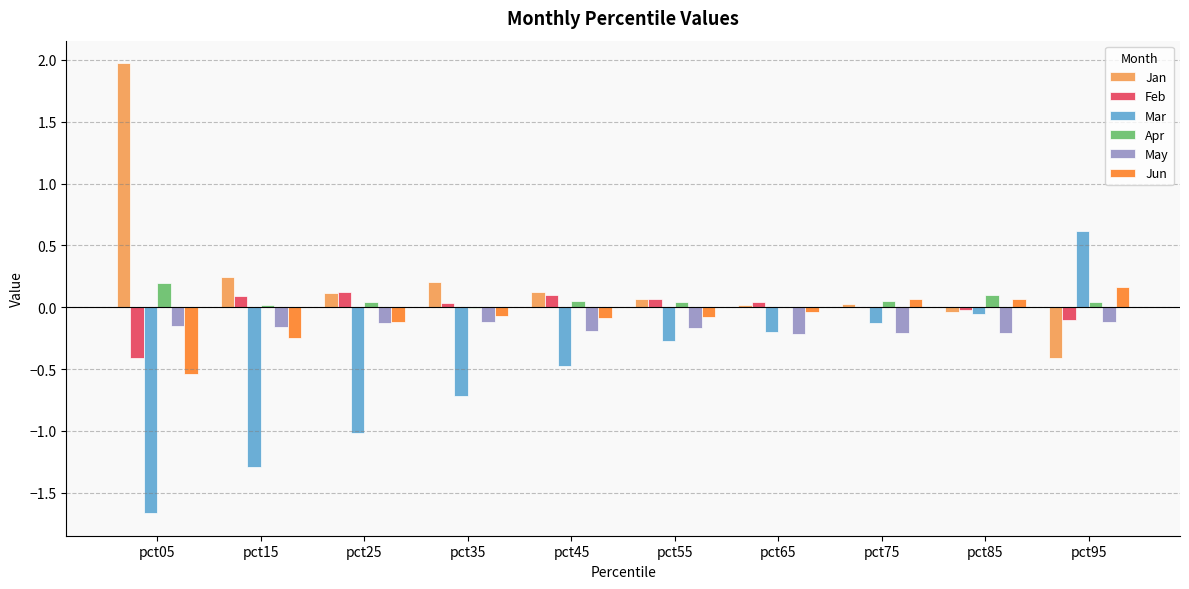

Where is Mar nearest to the value 0?

pct85